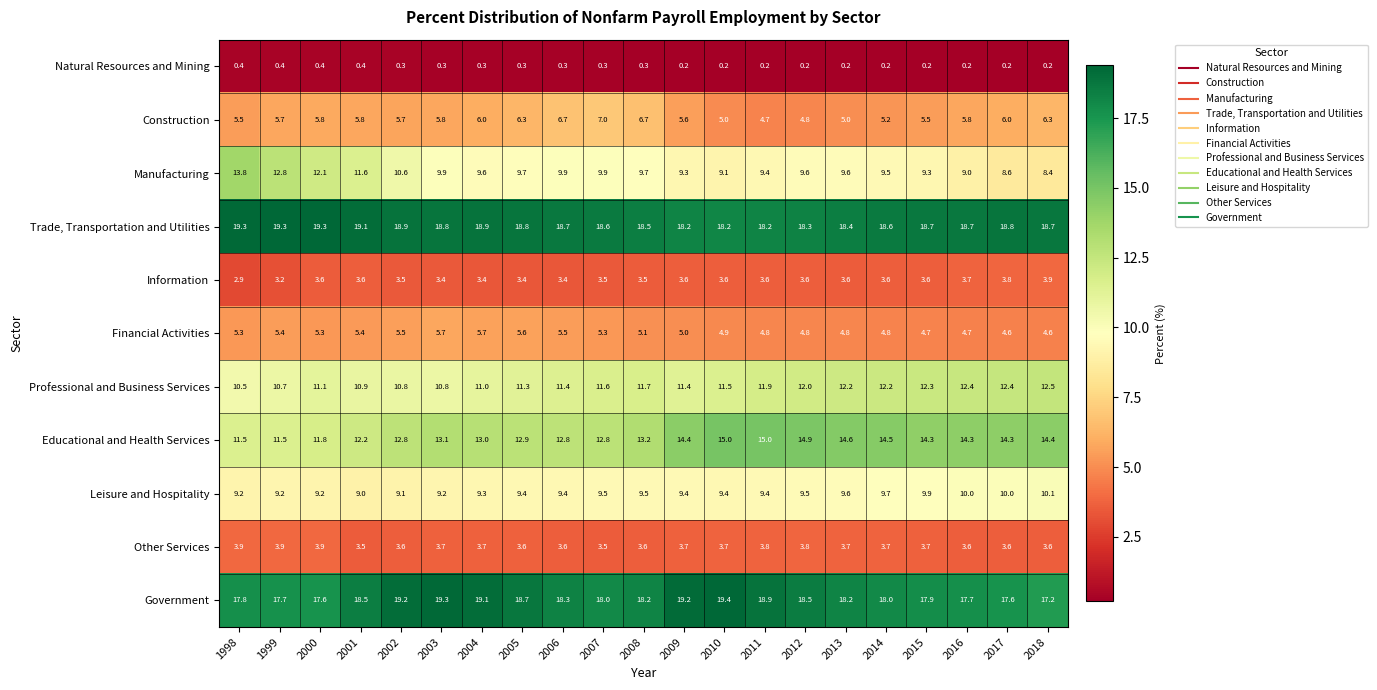

Which series has the largest total across all categories?

Trade, Transportation and Utilities